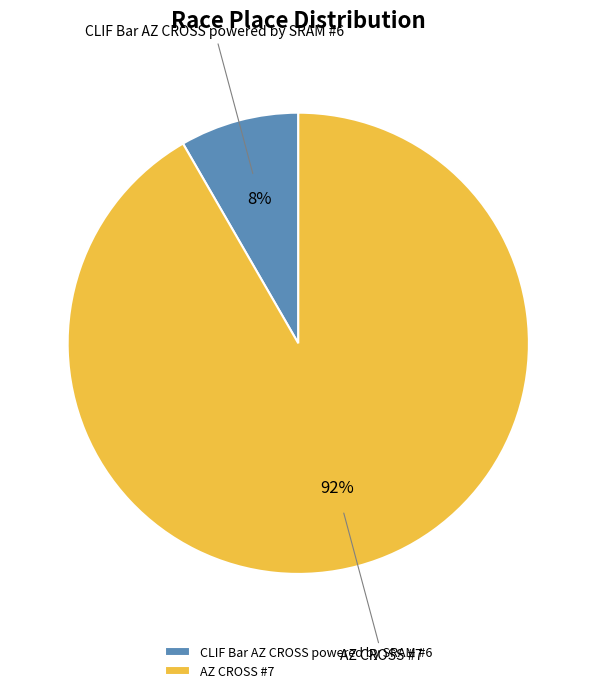

Which has a higher value, AZ CROSS #7 or CLIF Bar AZ CROSS powered by SRAM #6?

AZ CROSS #7